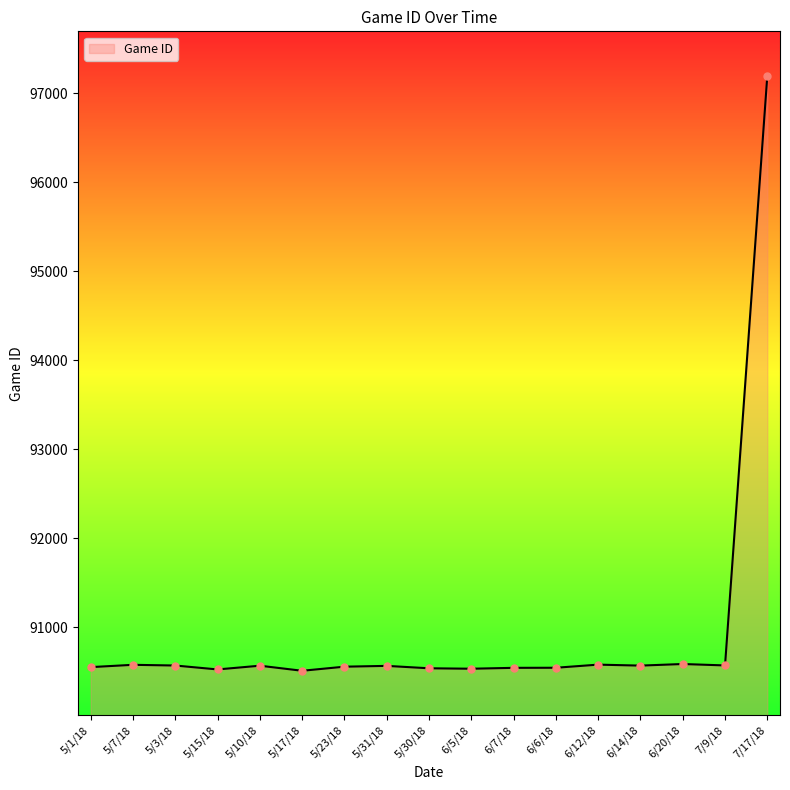

What is the ratio of the value at 7/17/18 to the value at 6/6/18?

1.1